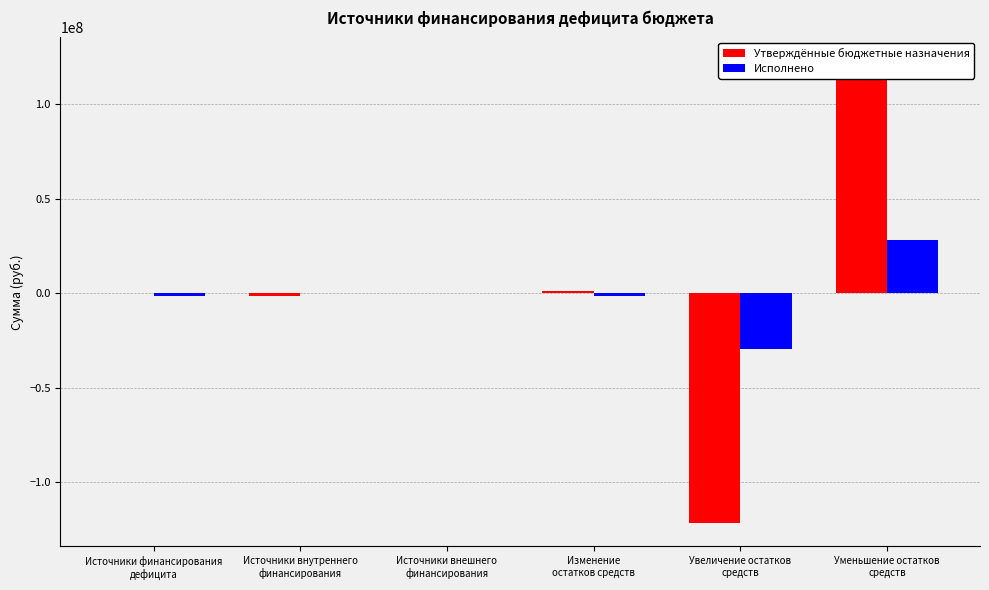

What are all the series names shown in the legend?

Утверждённые бюджетные назначения, Исполнено